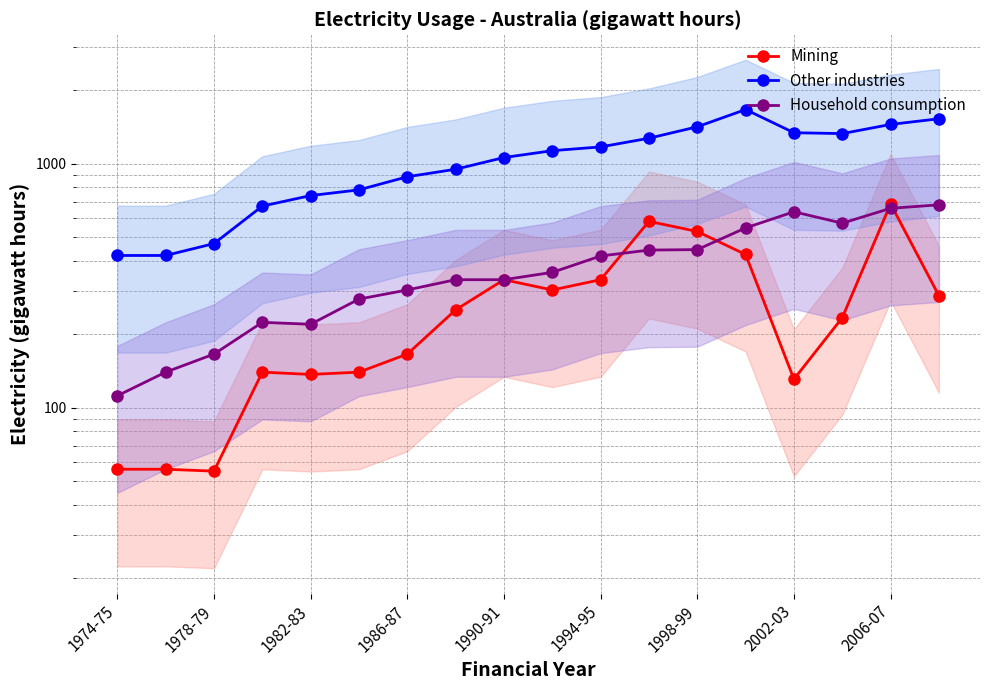

Does the chart have visible grid lines?

Yes